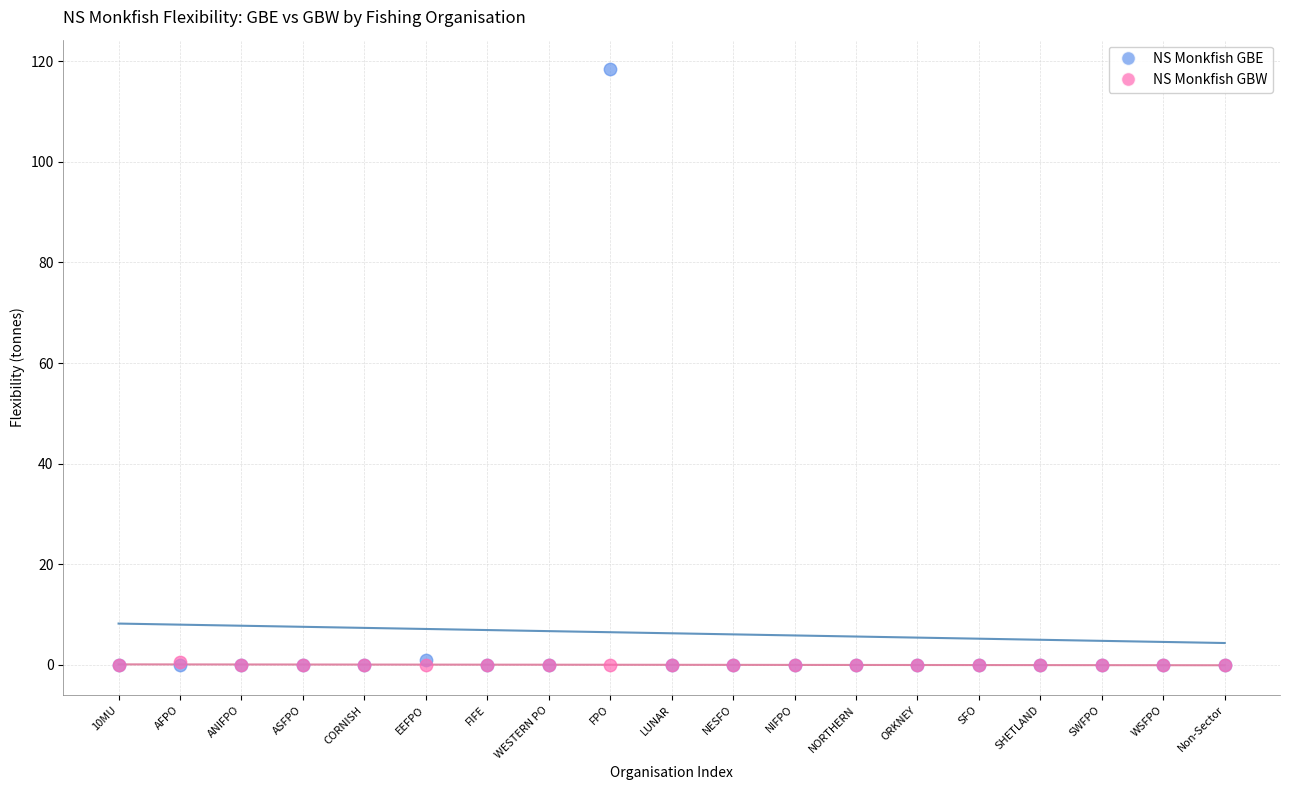

Which series reaches the maximum Y coordinate?

NS Monkfish GBE